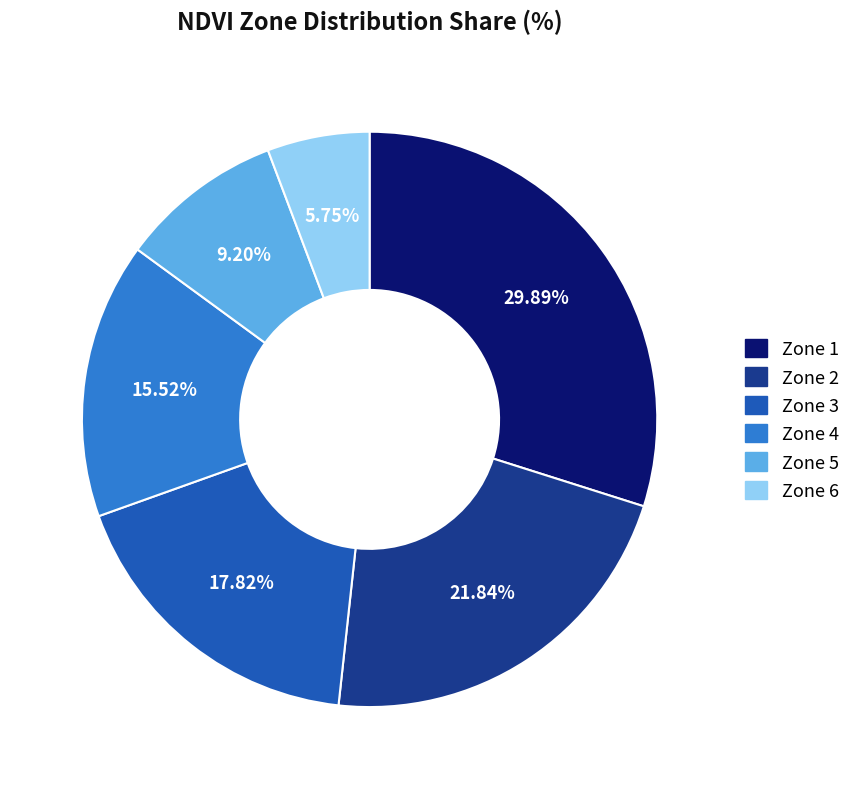

Which category has the smallest portion of the pie?

Zone 6